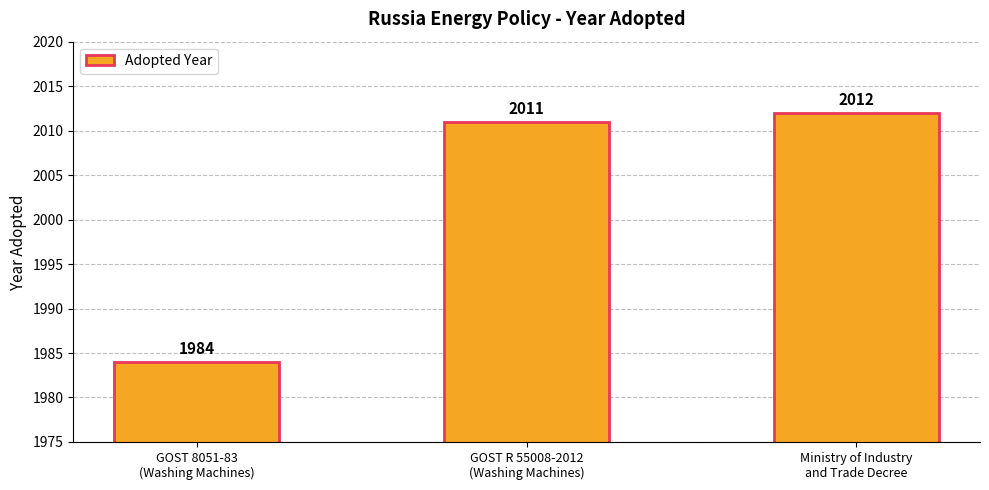

Reading left to right, what are all the values shown in this chart?

1984	2011	2012